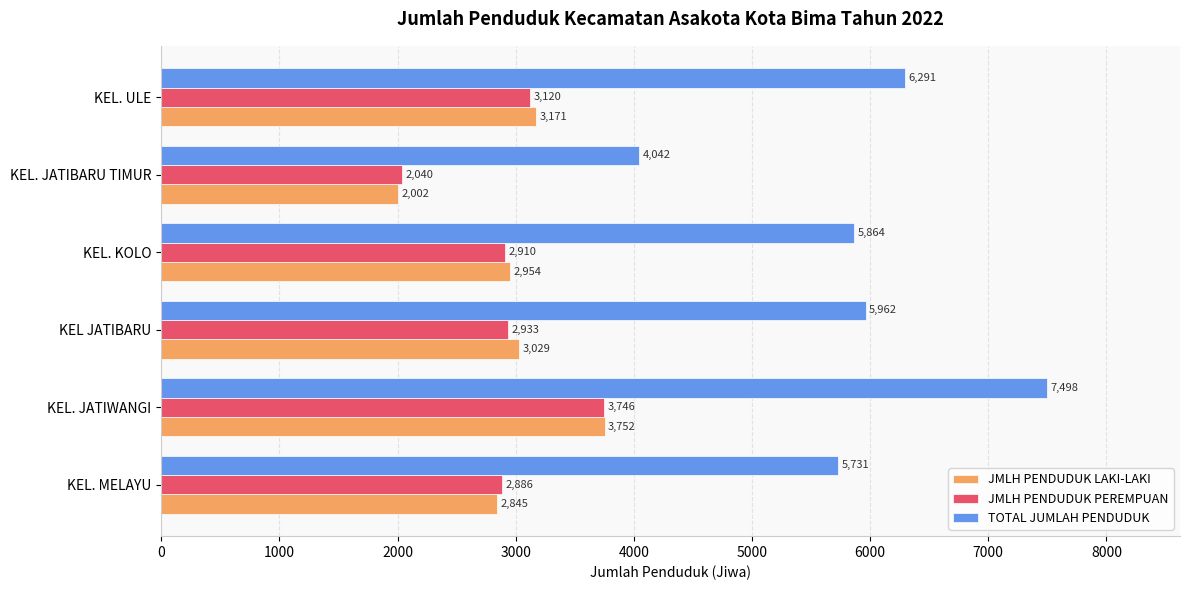

The value of JMLH PENDUDUK LAKI-LAKI at KEL. MELAYU is 2845. True or false?

True